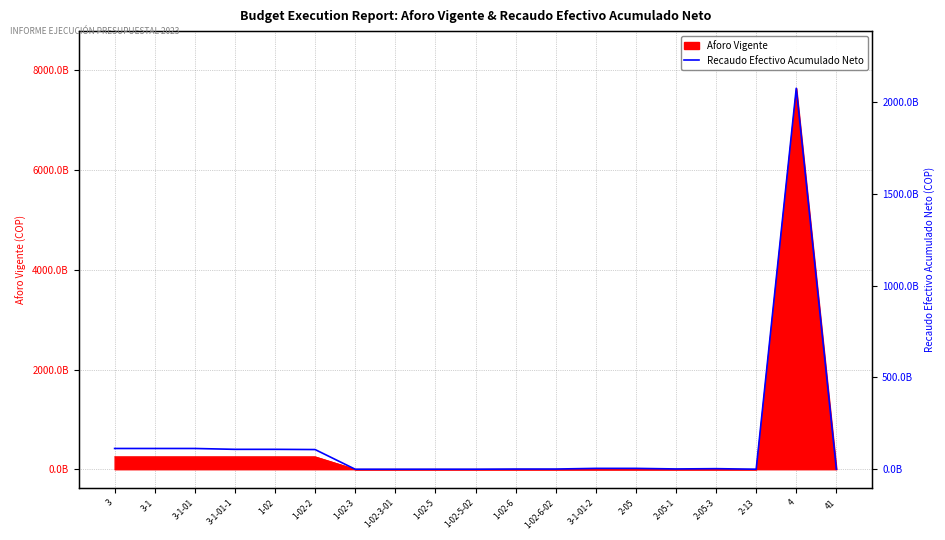

The chart shows a value of 1283997434.4 at 2-05-3. True or false?

False